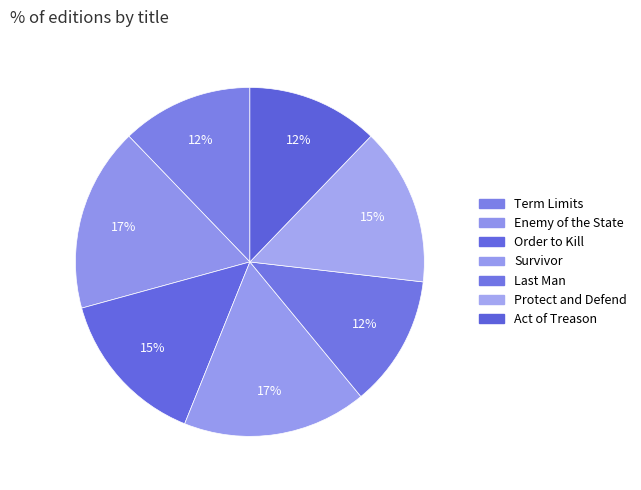

Is there any slice that represents more than half of the pie?

No